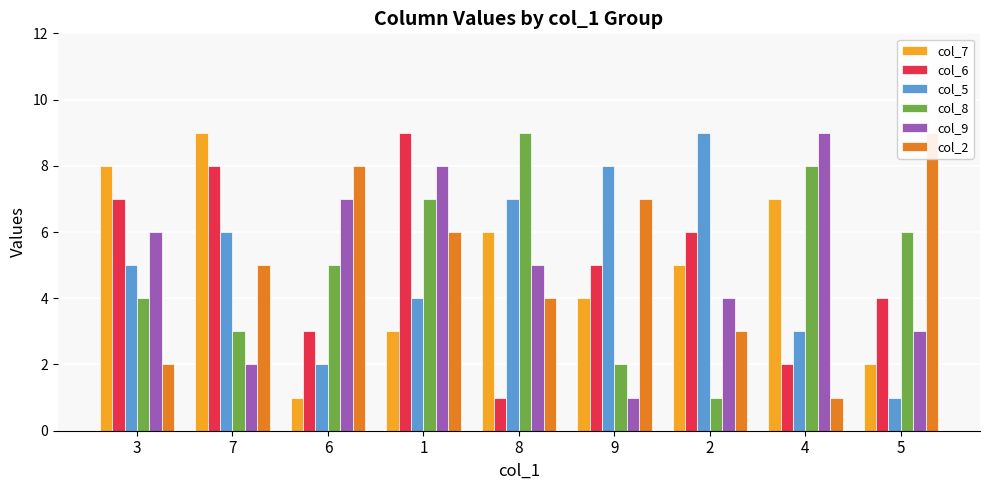

What is the approximate value of col_6 at 6?

3